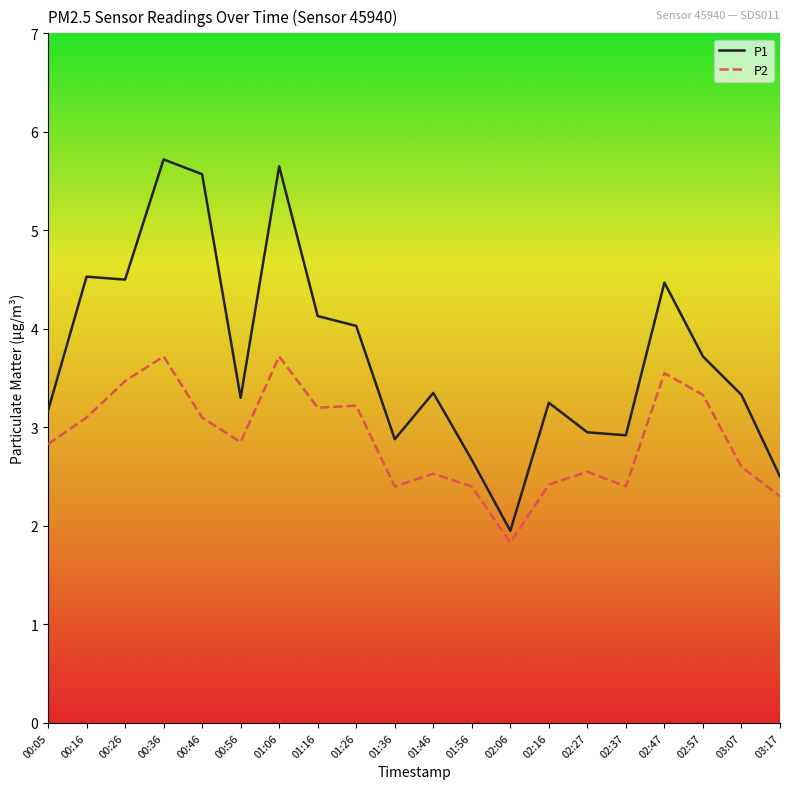

What is the difference between the second highest and minimum values in the P2 series?

1.9